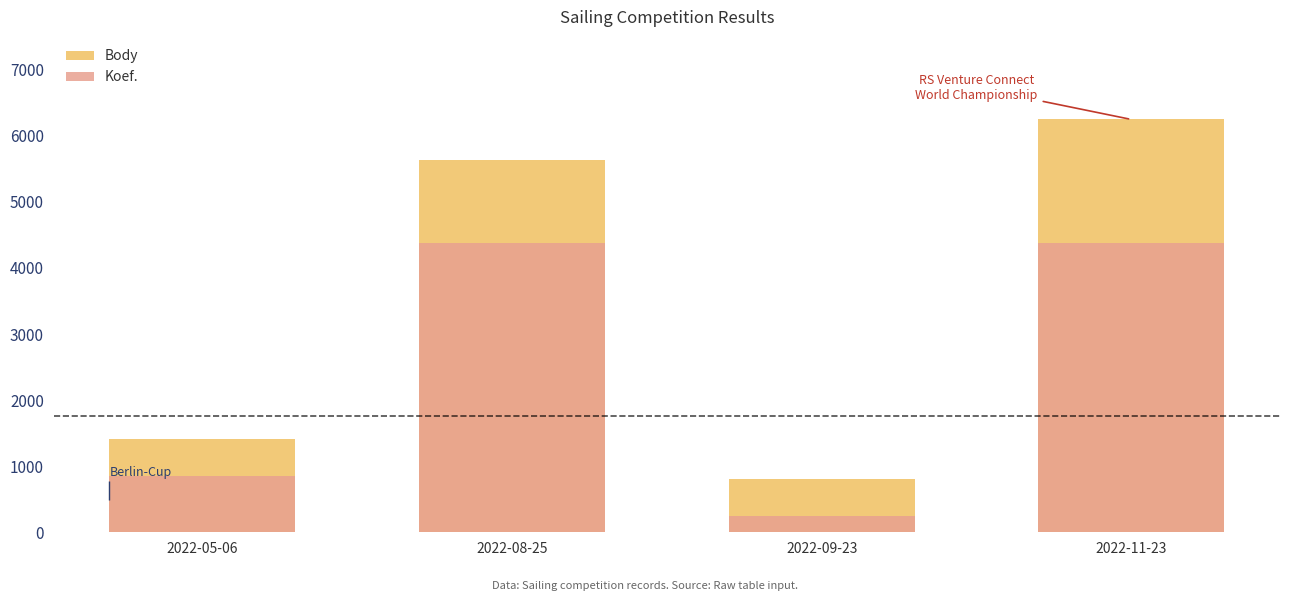

What is the difference between the Koef. values at 2022-09-23 and 2022-05-06?

607.4